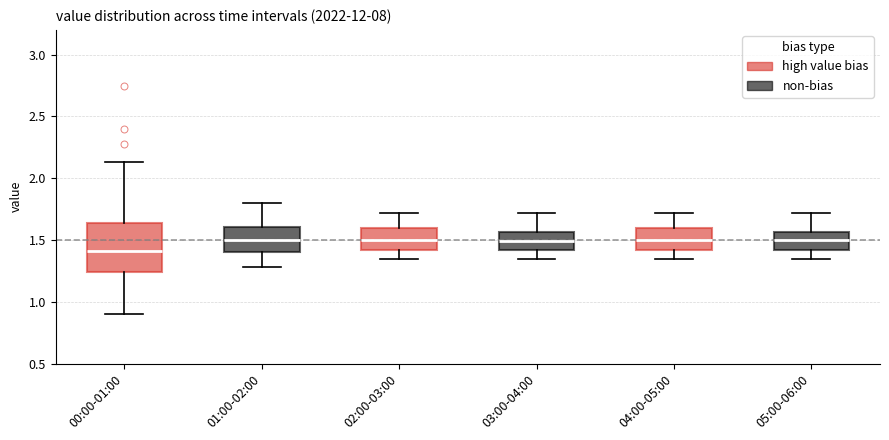

Reading left to right, read every box against the y-axis: the position of its median line, the range the box covers, and the ends of its whiskers. The values are not printed on the chart, so give them approximately, as read against the axis.

00:00-01:00: median 1.40, box 1.25 to 1.65, whiskers 0.90 to 2.15
01:00-02:00: median 1.50, box 1.40 to 1.60, whiskers 1.30 to 1.80
02:00-03:00: median 1.50, box 1.40 to 1.60, whiskers 1.35 to 1.70
03:00-04:00: median 1.50, box 1.40 to 1.55, whiskers 1.35 to 1.70
04:00-05:00: median 1.50, box 1.40 to 1.60, whiskers 1.35 to 1.70
05:00-06:00: median 1.50, box 1.40 to 1.55, whiskers 1.35 to 1.70